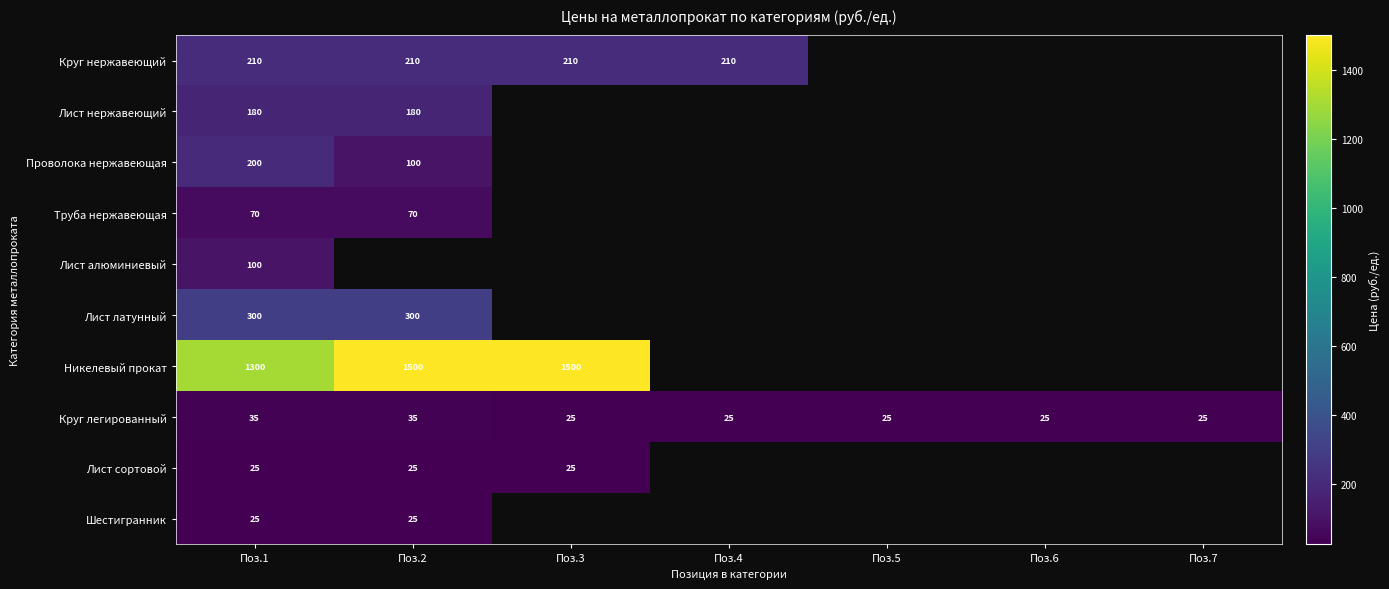

The value of Шестигранник at Поз.2 is 7. True or false?

False